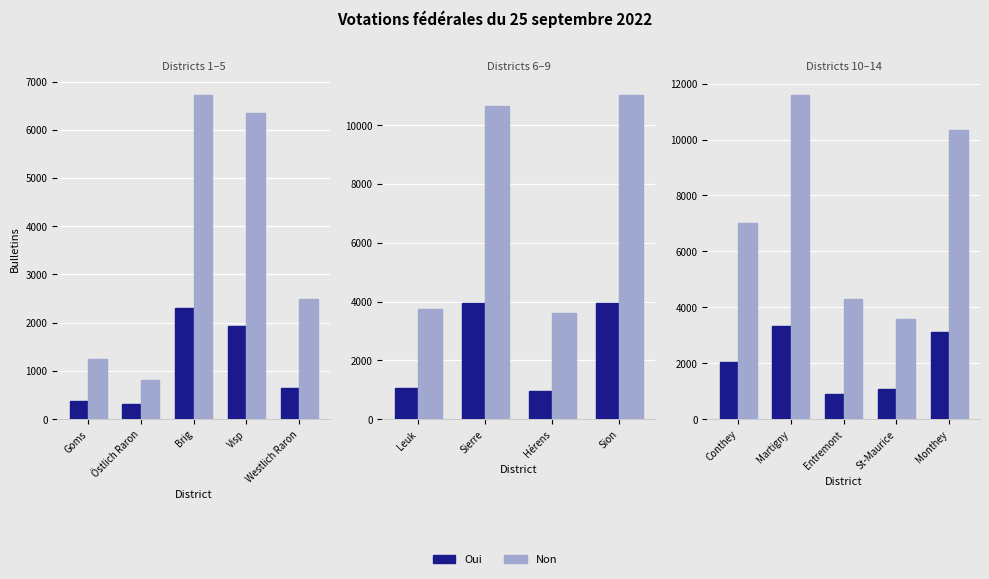

How many bars are there in each group?

2